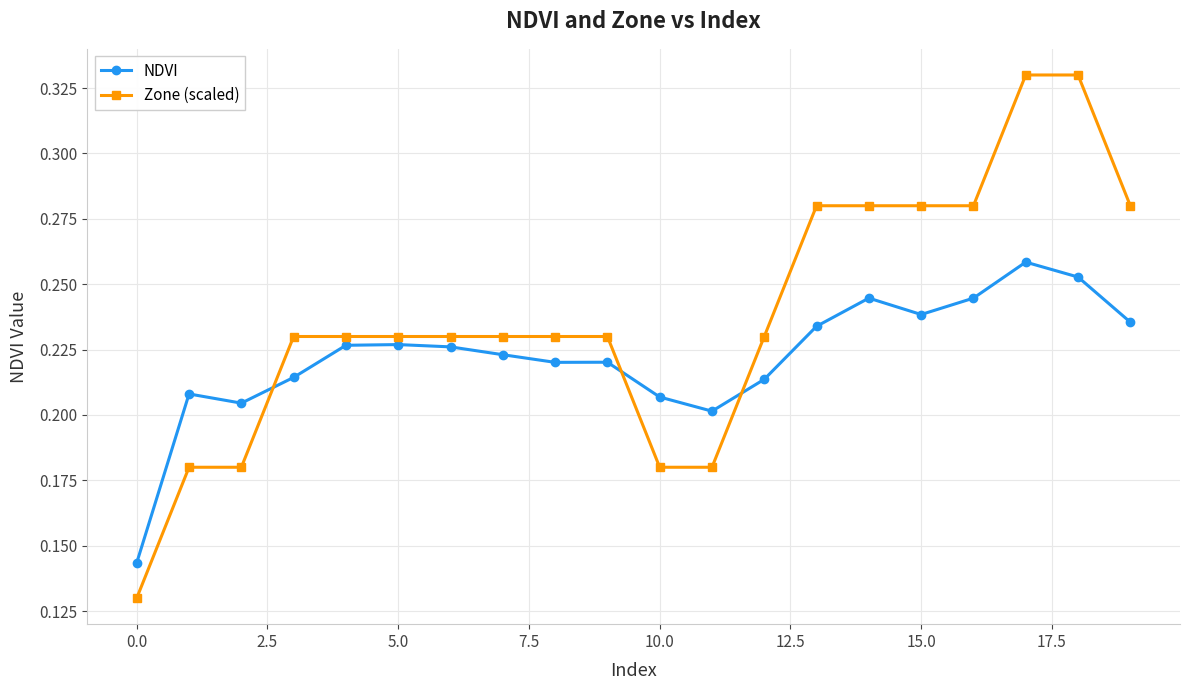

True or false: NDVI has more than 2 points higher than both neighbors.

True